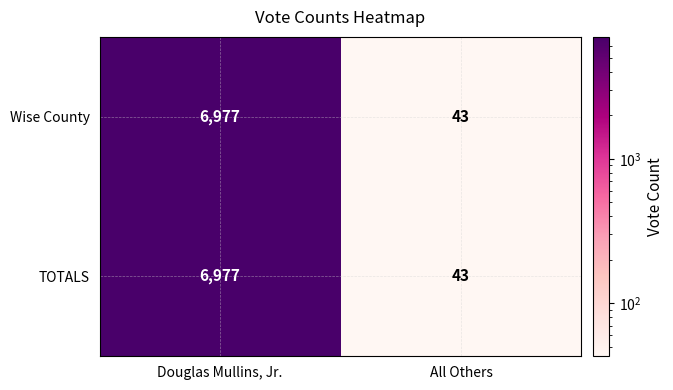

At how many categories does at least one series exceed 4539?

1